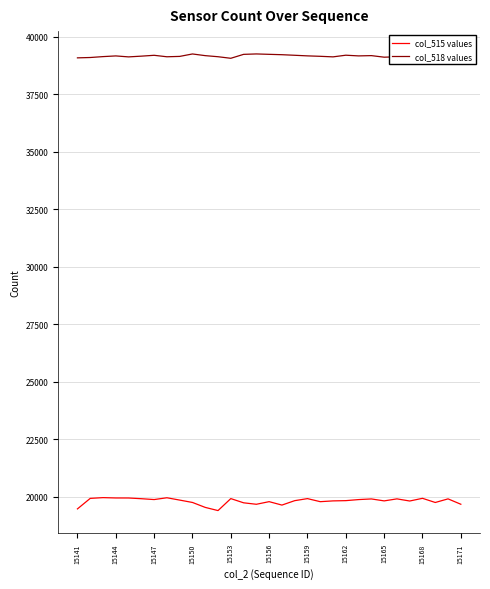

True or false: col_515 values and col_518 values cross at least once.

False